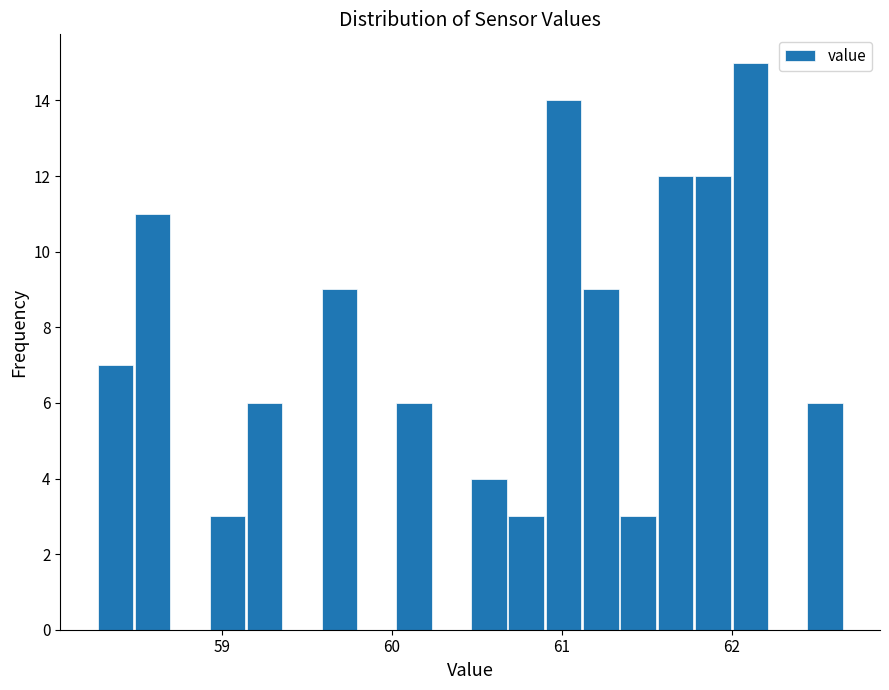

Read against the x-axis, roughly where is the centre of the tallest bar?

62.1